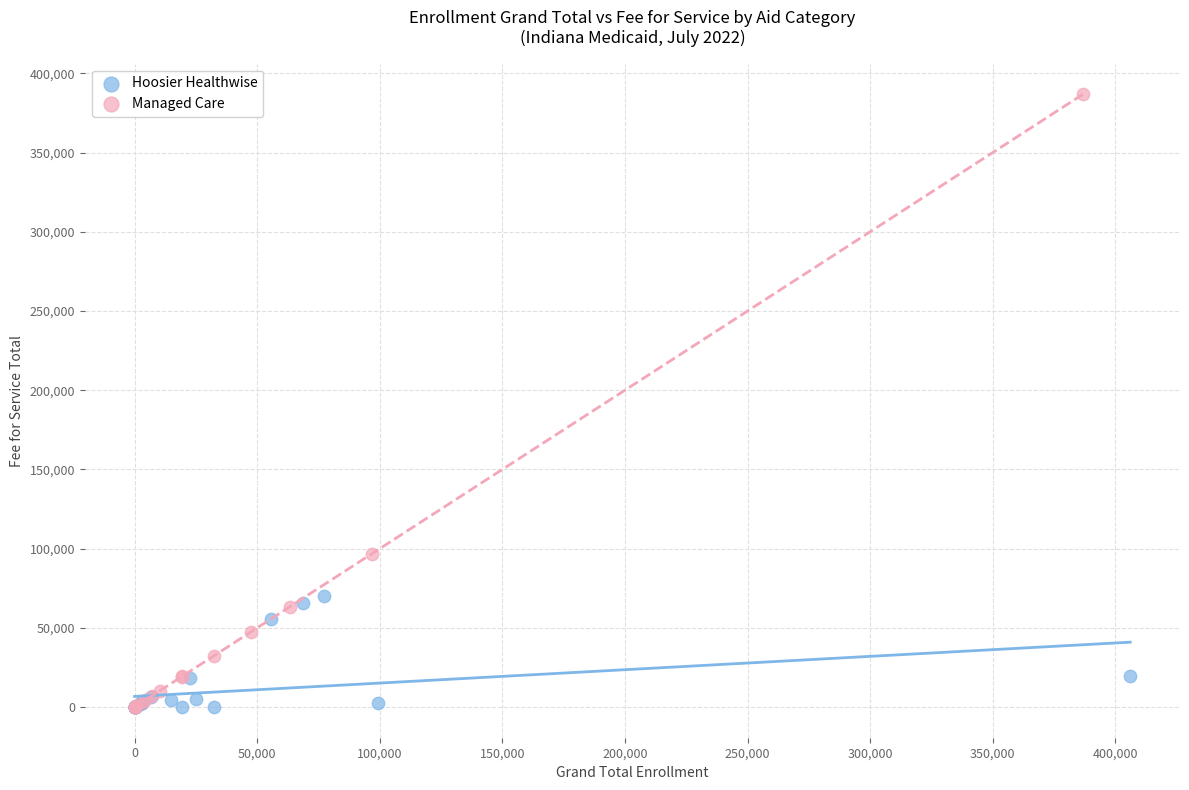

Which series reaches the maximum Y coordinate?

Managed Care